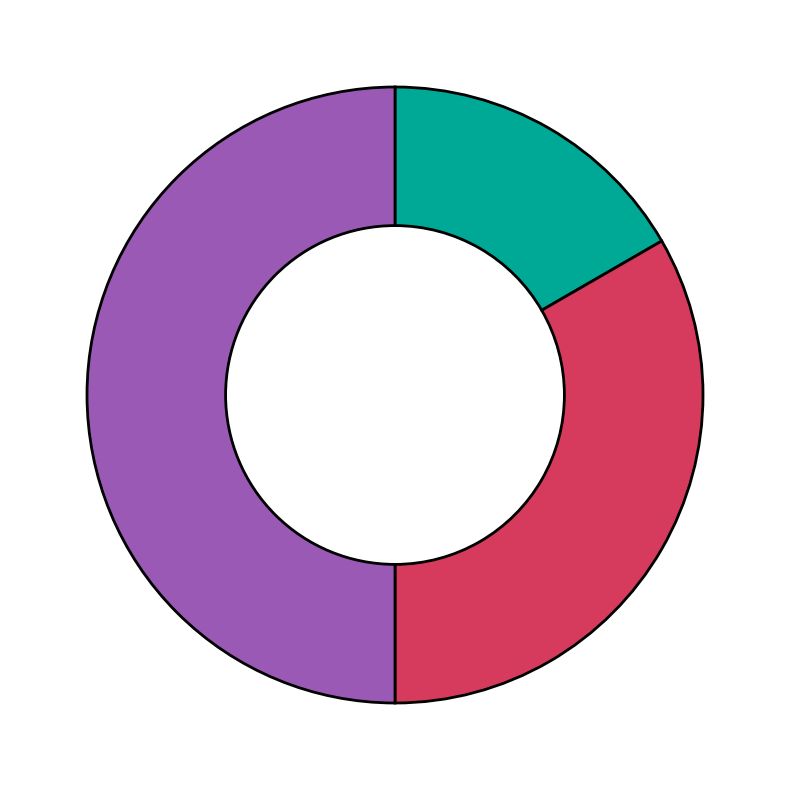

To the nearest percent, what is the average slice percentage?

33%